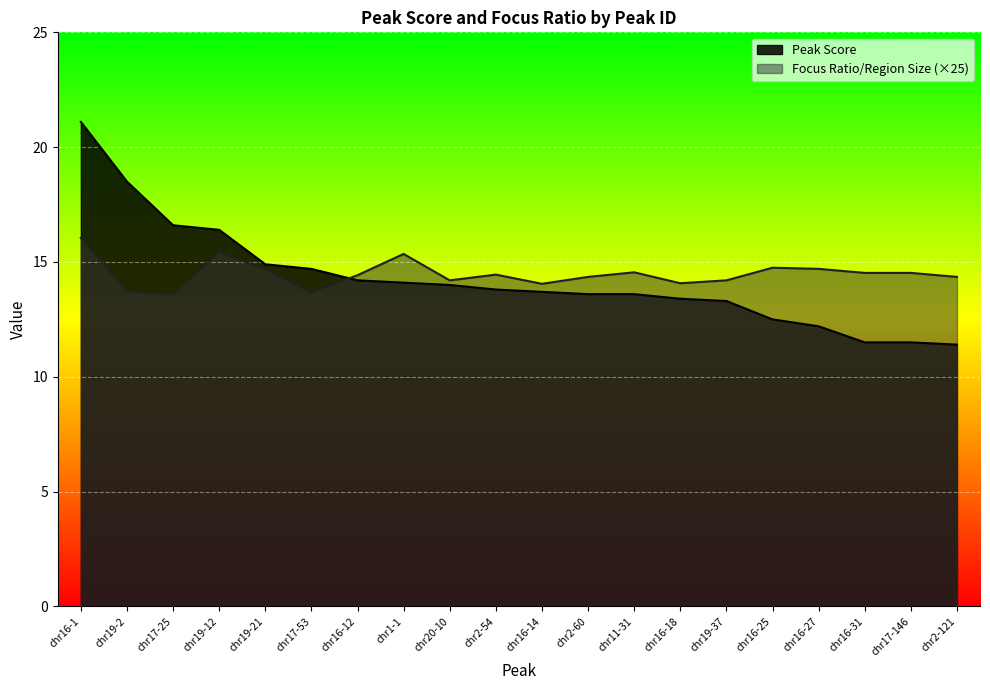

How many values in the Peak Score series are below 13?

5